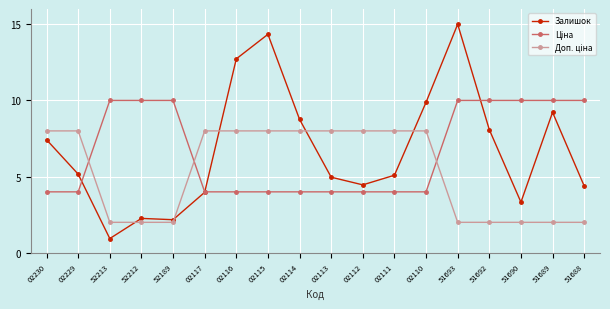

At which category does Залишок reach its first local valley?

52213